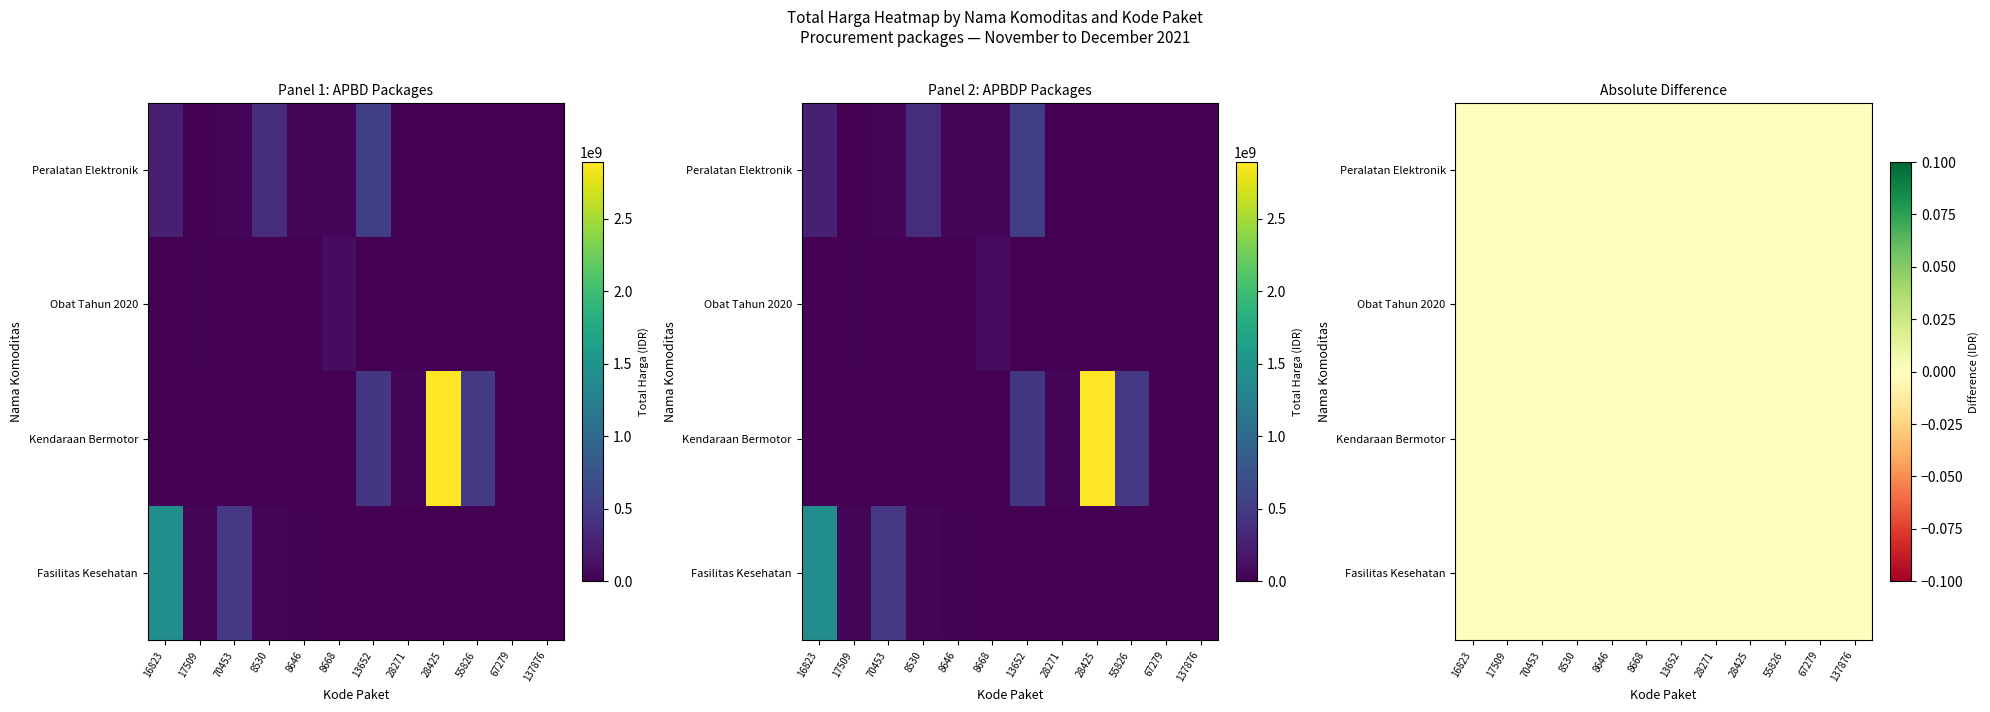

What is the total value across all series at 13652?

1007845100